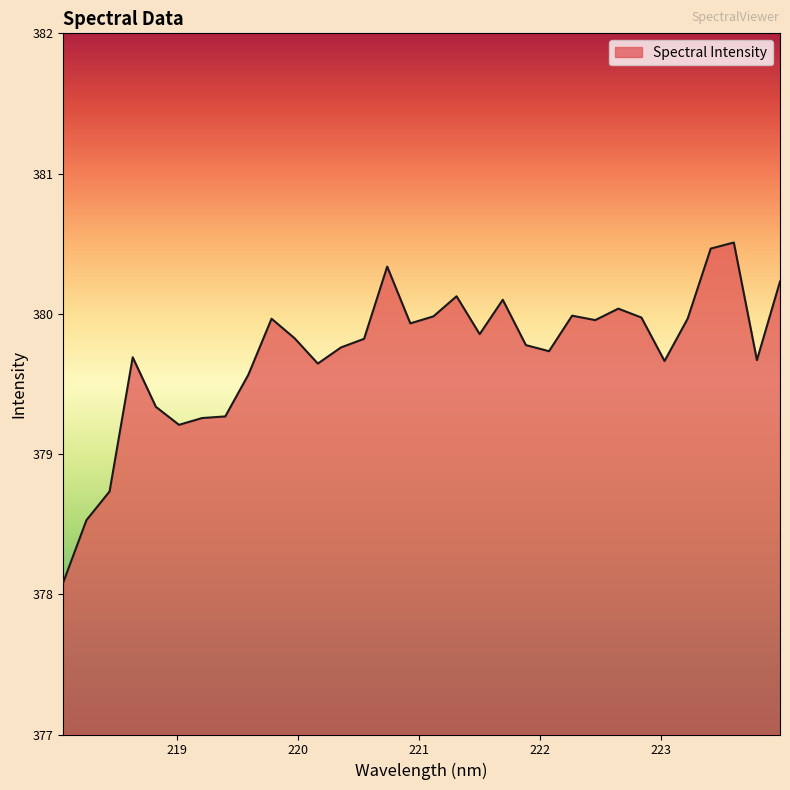

What is the difference between the maximum and second lowest values?

2.0